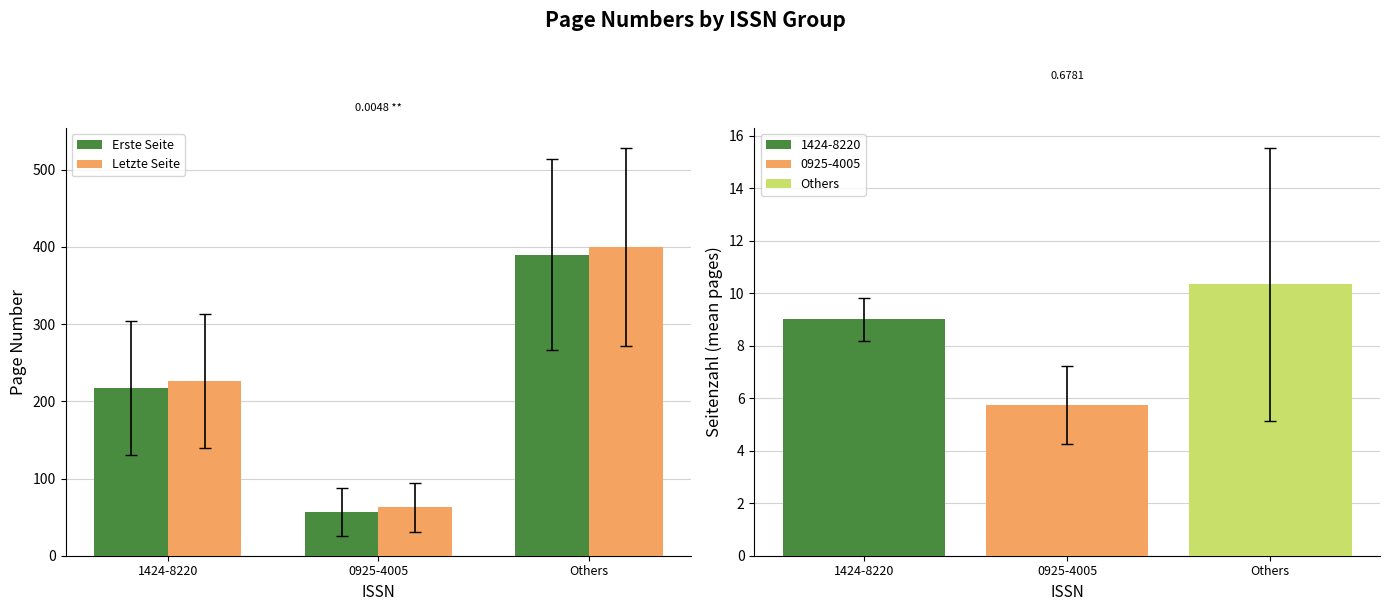

What value does the Letzte Seite series have at 1424-8220?

226.0